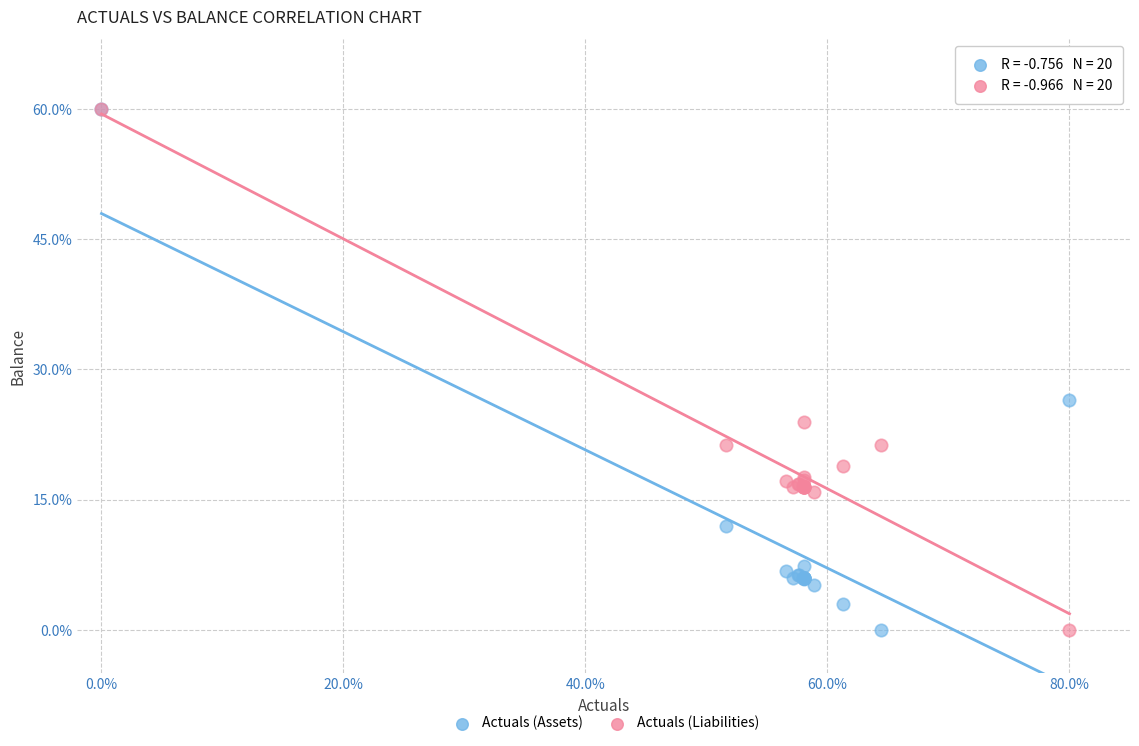

In the Actuals (Liabilities) series, what Y value is closest to 30?

23.9